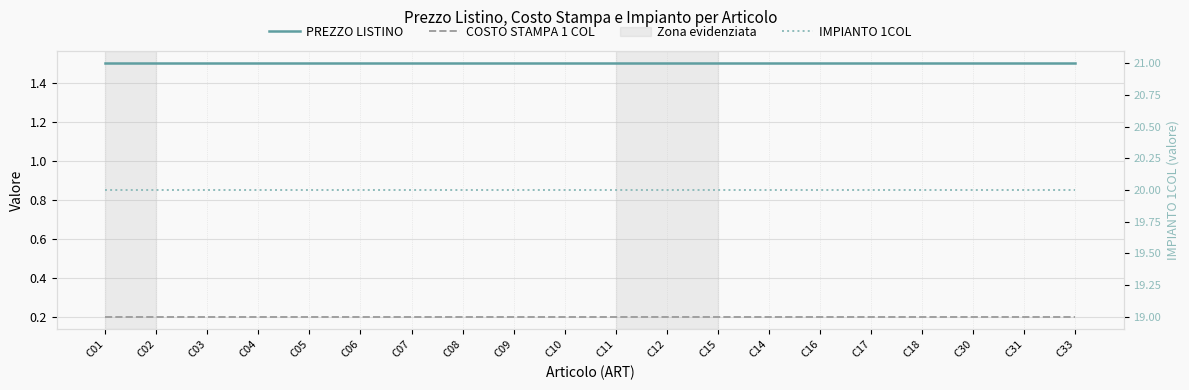

True or false: IMPIANTO 1COL has more than 2 interior local peaks.

False